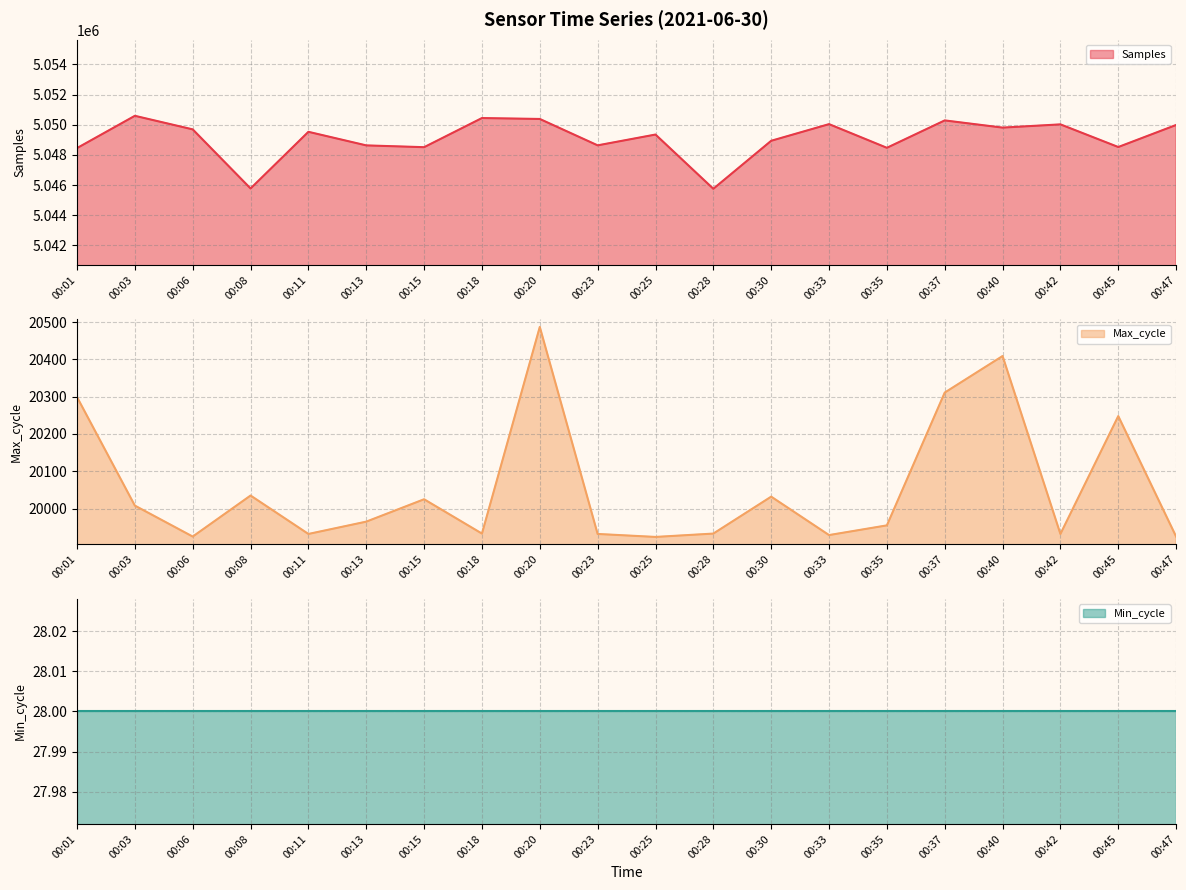

Reading right to left, transcribe all the data shown in this chart.

Samples line: 00:47=5049984	00:45=5048521	00:42=5050024	00:40=5049809	00:37=5050287	00:35=5048469	00:33=5050040	00:30=5048935	00:28=5045750	00:25=5049349	00:23=5048632	00:20=5050383	00:18=5050444	00:15=5048510	00:13=5048629	00:11=5049530	00:08=5045770	00:06=5049692	00:03=5050592	00:01=5048450
Max_cycle line: 00:47=19925	00:45=20248	00:42=19932	00:40=20409	00:37=20311	00:35=19955	00:33=19929	00:30=20032	00:28=19933	00:25=19924	00:23=19932	00:20=20487	00:18=19933	00:15=20025	00:13=19965	00:11=19932	00:08=20035	00:06=19925	00:03=20008	00:01=20299
Min_cycle line: 00:47=28	00:45=28	00:42=28	00:40=28	00:37=28	00:35=28	00:33=28	00:30=28	00:28=28	00:25=28	00:23=28	00:20=28	00:18=28	00:15=28	00:13=28	00:11=28	00:08=28	00:06=28	00:03=28	00:01=28